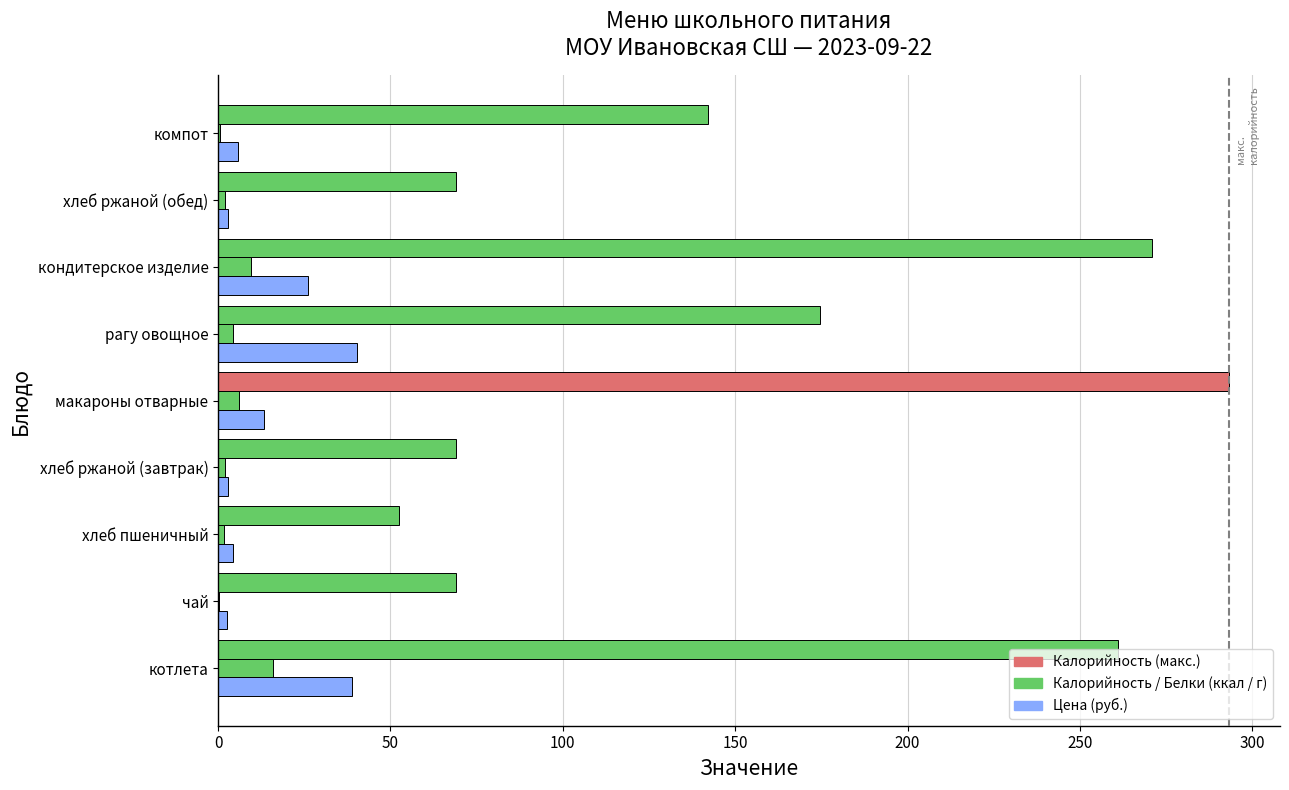

Count the number of data series in this chart.

3